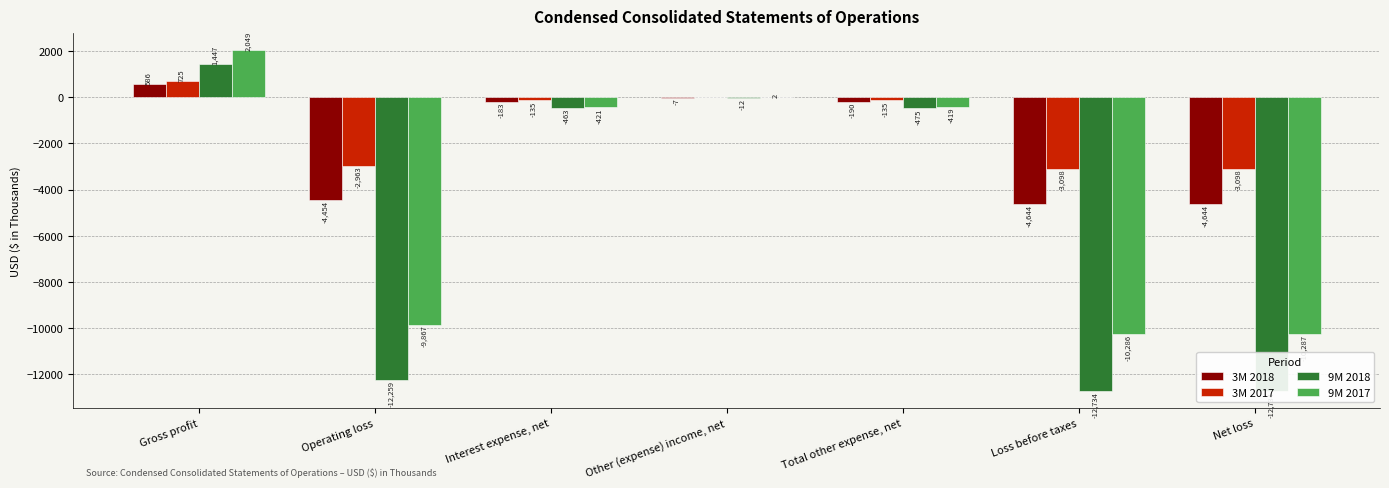

Which has a higher value, Gross profit or Interest expense, net?

Gross profit